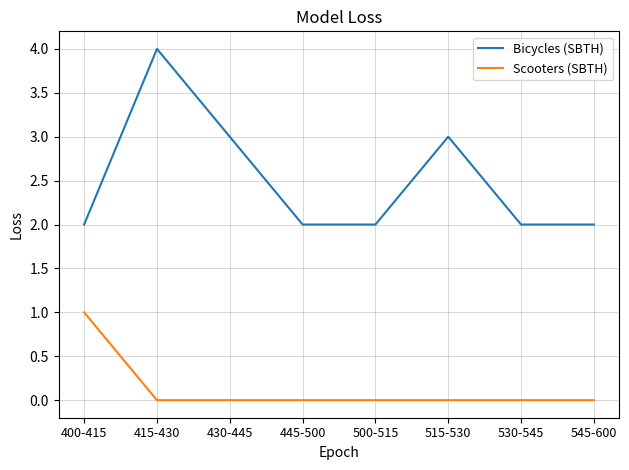

What position from the left is 445-500?

4